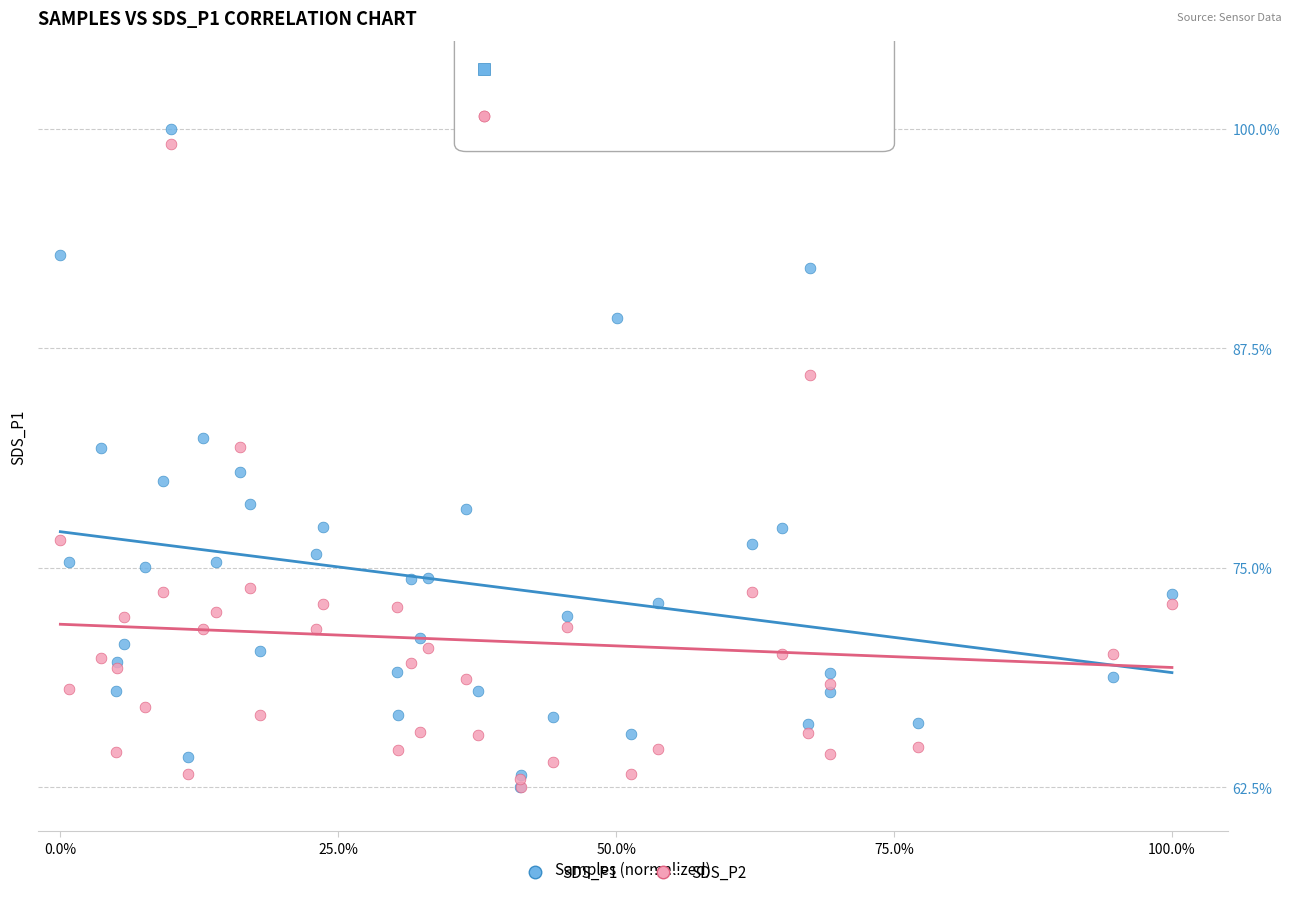

What are all the series names shown in the legend?

SDS_P1, SDS_P2